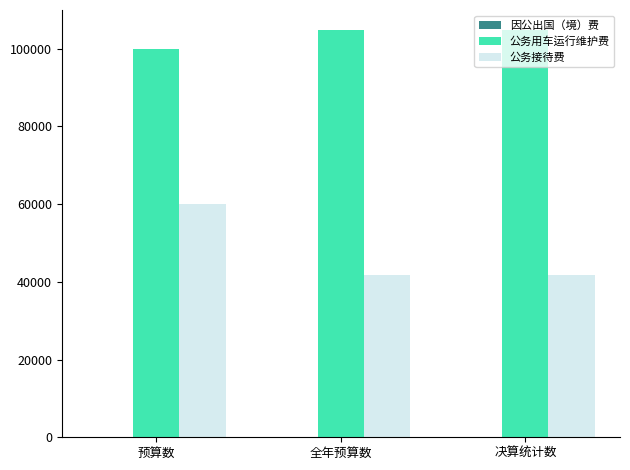

What value does the 公务用车运行维护费 series have at 预算数?

100000.0